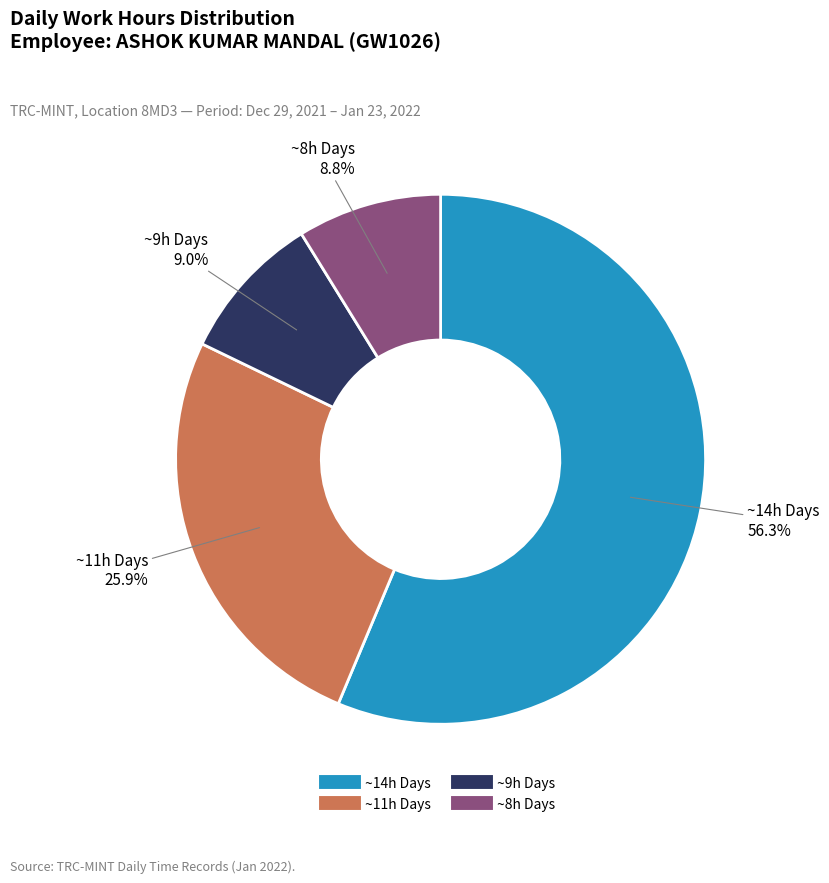

Is there any slice that represents more than half of the pie?

Yes